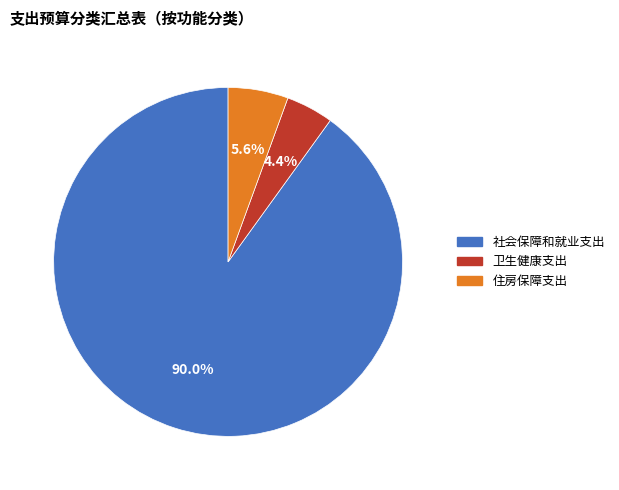

What is the total percentage of 卫生健康支出 and 住房保障支出?

10.0%